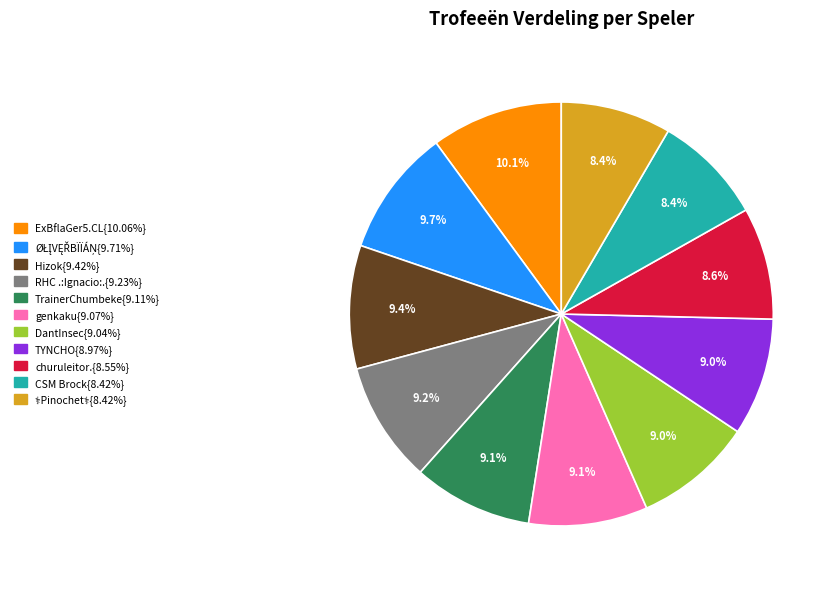

Is there any slice that represents more than half of the pie?

No